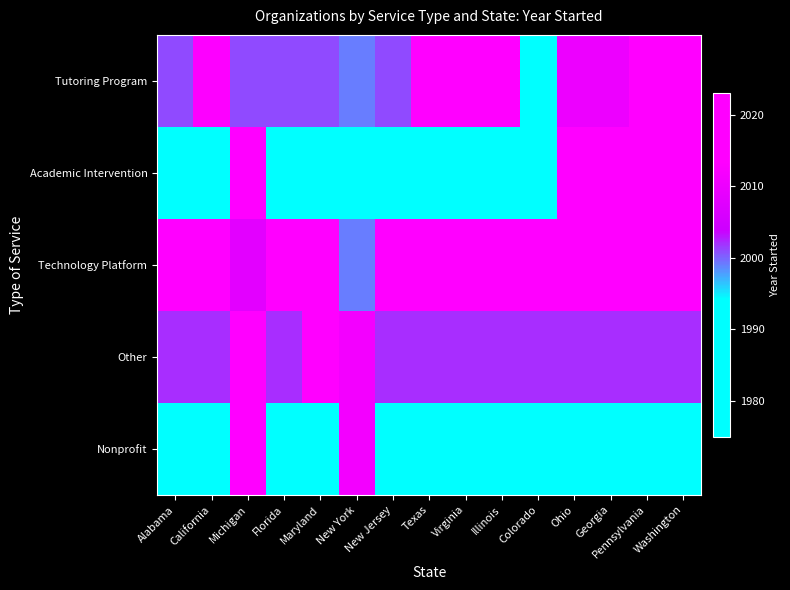

Reading left to right, transcribe all the data shown in this chart.

Tutoring Program: Alabama=2001	California=2013	Michigan=2001	Florida=2001	Maryland=2001	New York=1999	New Jersey=2001	Texas=2016	Virginia=2019	Illinois=2023	Colorado=1988	Ohio=2010	Georgia=2010	Pennsylvania=2020	Washington=2015
Academic Intervention: Alabama=1980	California=1978	Michigan=2020	Florida=1988	Maryland=1975	New York=1975	New Jersey=1988	Texas=1988	Virginia=1975	Illinois=1980	Colorado=1988	Ohio=2020	Georgia=2020	Pennsylvania=2020	Washington=2020
Technology Platform: Alabama=2015	California=2020	Michigan=2008	Florida=2015	Maryland=2020	New York=1999	New Jersey=2020	Texas=2015	Virginia=2015	Illinois=2015	Colorado=2020	Ohio=2015	Georgia=2015	Pennsylvania=2015	Washington=2015
Other: Alabama=2002	California=2002	Michigan=2018	Florida=2002	Maryland=2018	New York=2011	New Jersey=2002	Texas=2002	Virginia=2002	Illinois=2002	Colorado=2002	Ohio=2002	Georgia=2002	Pennsylvania=2002	Washington=2002
Nonprofit: Alabama=1992	California=1978	Michigan=2020	Florida=1992	Maryland=1975	New York=2011	New Jersey=1992	Texas=1992	Virginia=1975	Illinois=1992	Colorado=1988	Ohio=1992	Georgia=1992	Pennsylvania=1992	Washington=1992